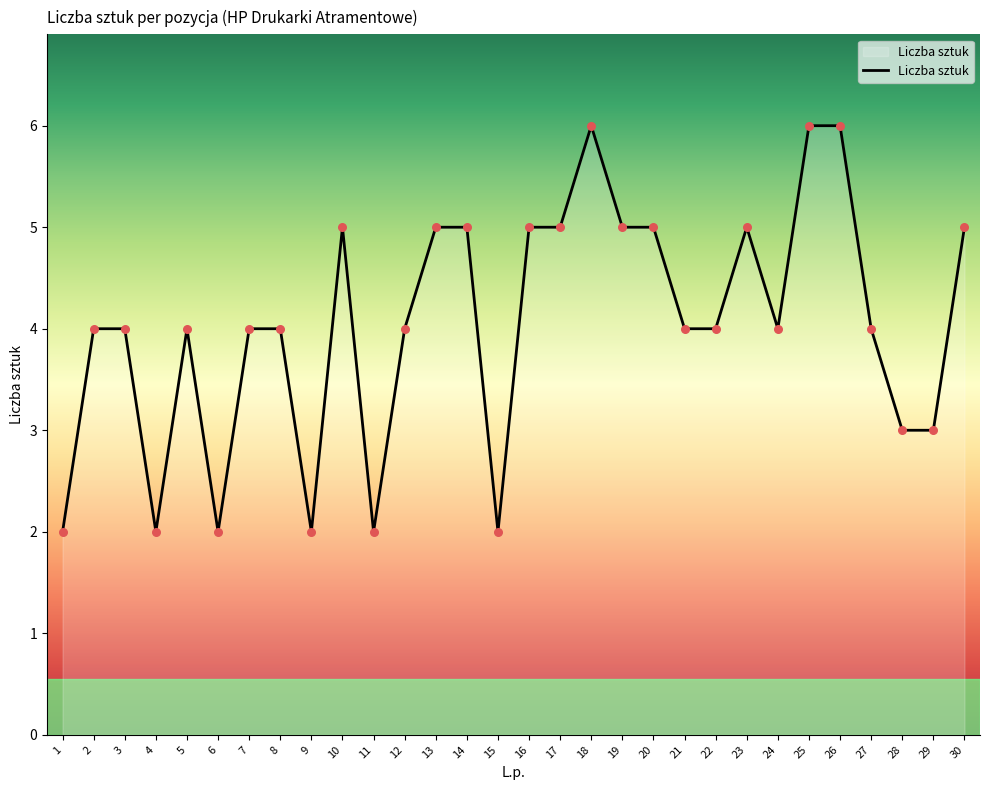

Between 12 and 17, which is larger?

17